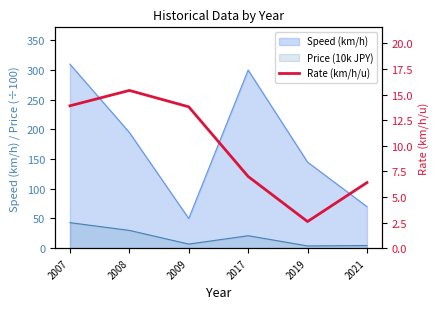

Does the chart have visible grid lines?

No